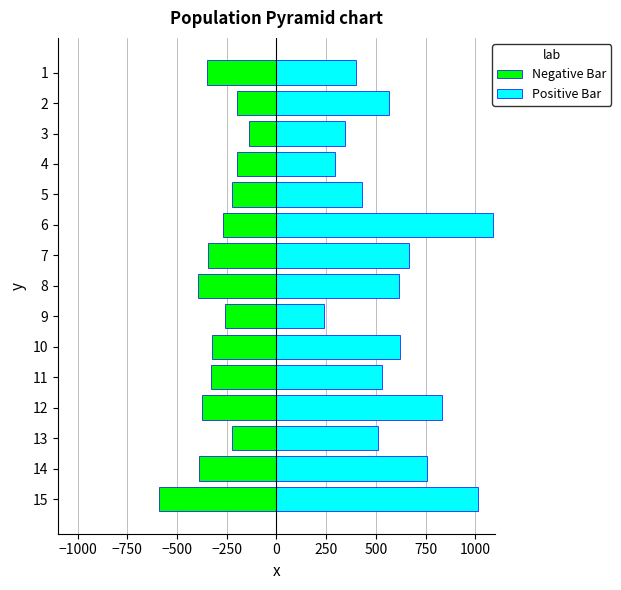

Reading left to right, extract all data points from this chart.

Negative Bar: -347.2	-196.3	-137.8	-197.8	-221.3	-269.0	-344.5	-397.1	-259.2	-322.9	-330.8	-373.1	-224.3	-390.2	-591.6
Positive Bar: 398.4	567.0	343.2	295.5	428.3	1088.5	667.4	616.5	240.9	622.4	532.4	834.8	510.1	755.3	1011.1